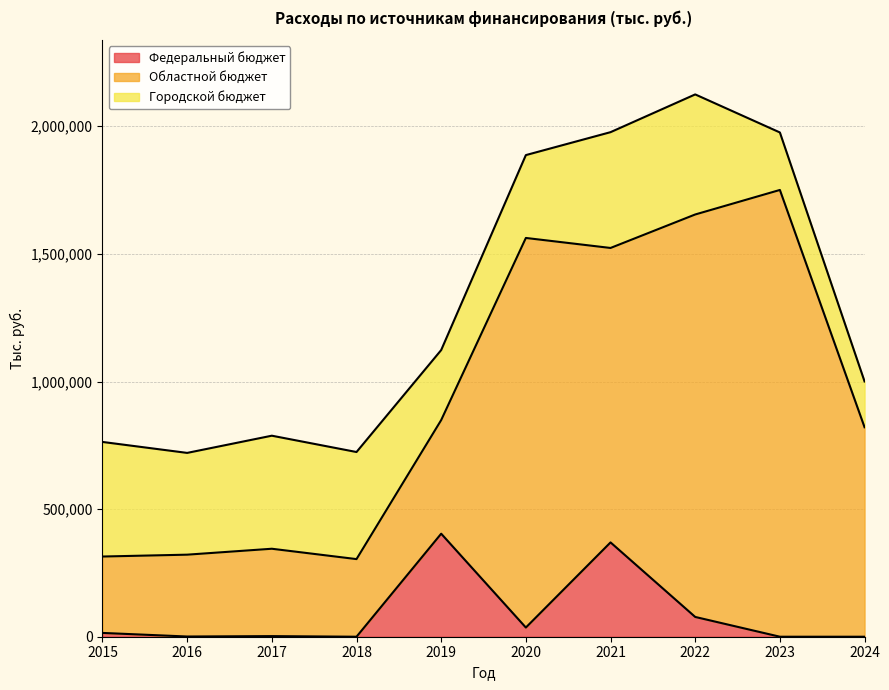

What is the average value of the Федеральный бюджет series?

90482.0